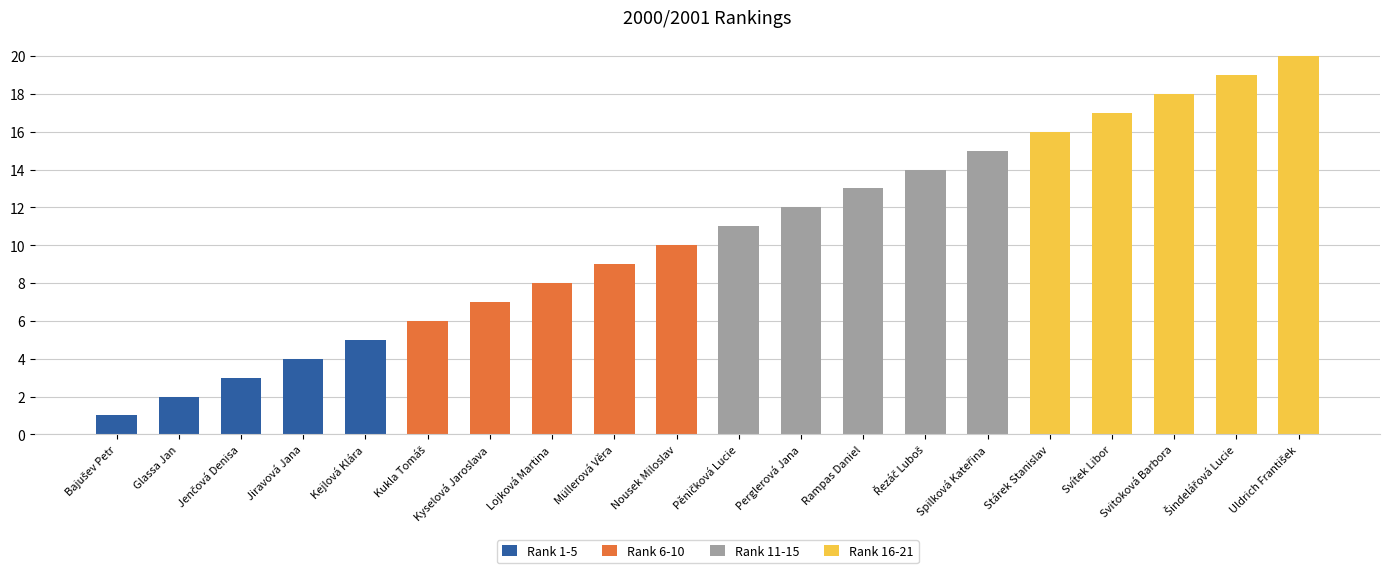

At which label does Rank 1-5 reach its peak?

Kejlová Klára